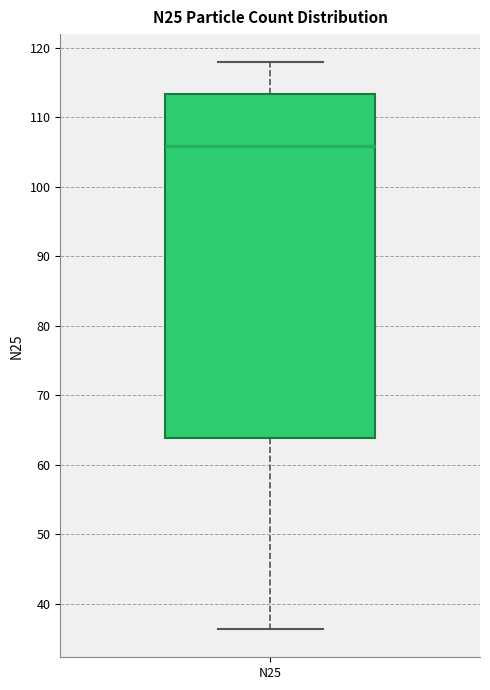

Where does the median line of the box for N25 sit on the y-axis? The values are not printed on the chart, so give them approximately, as read against the axis.

106